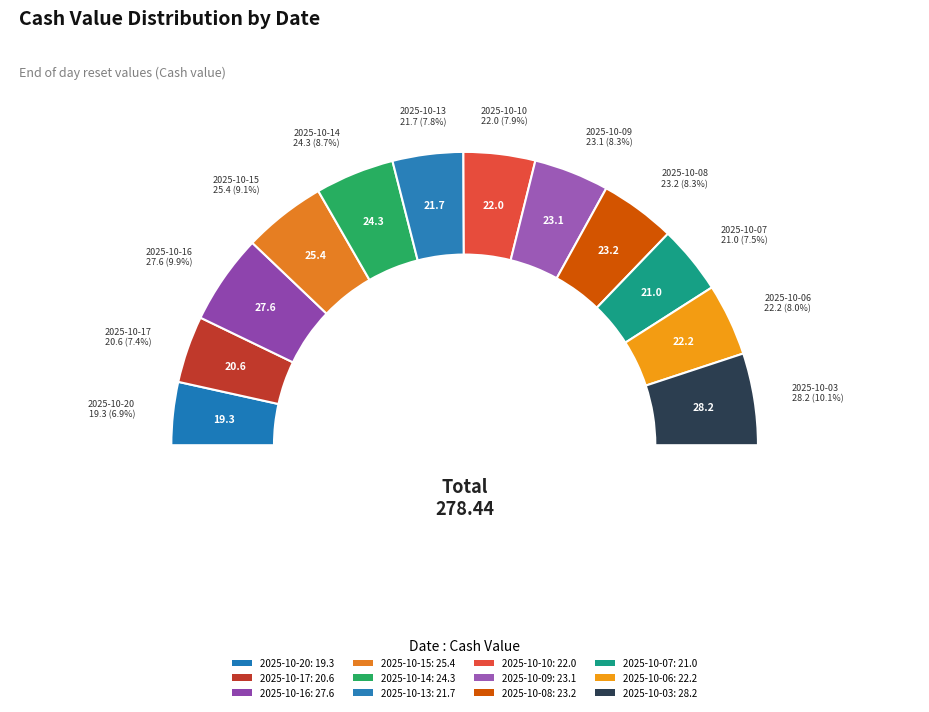

What percentage is the 2025-10-15 slice, to the nearest percent?

9%